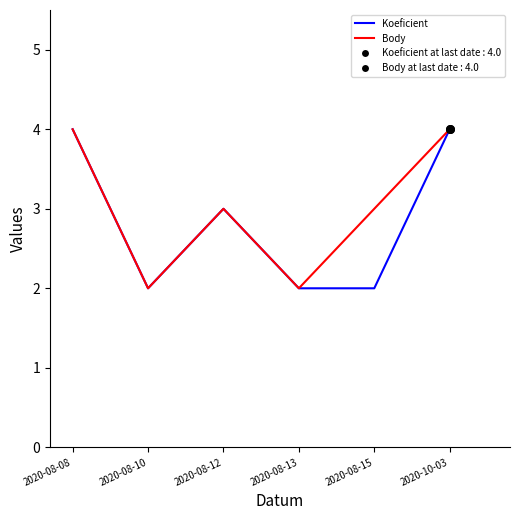

What is the total value across all series at 2020-08-15?

5